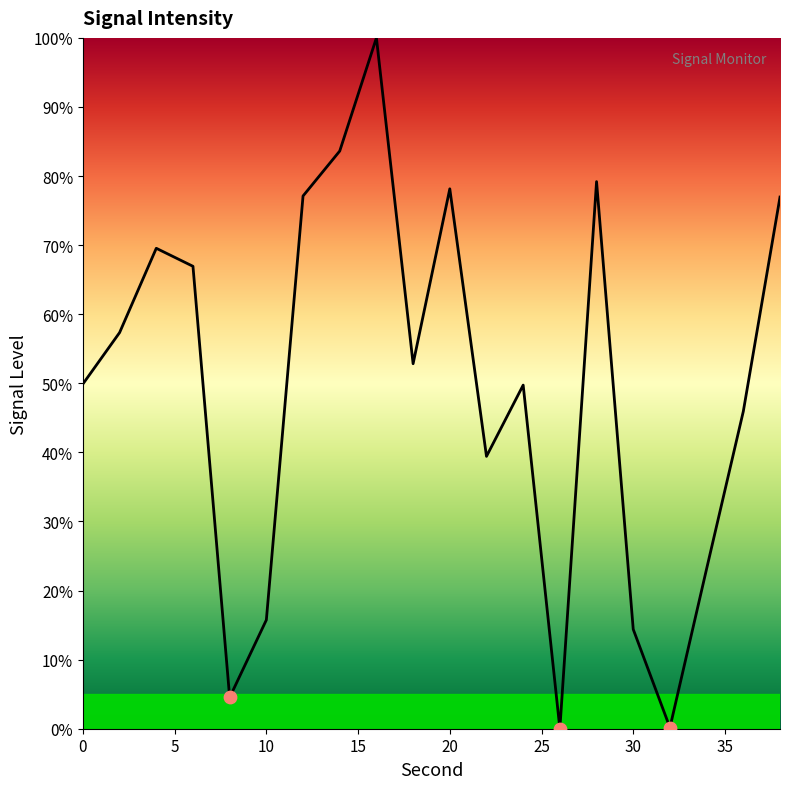

What is the greatest value displayed?

100.0